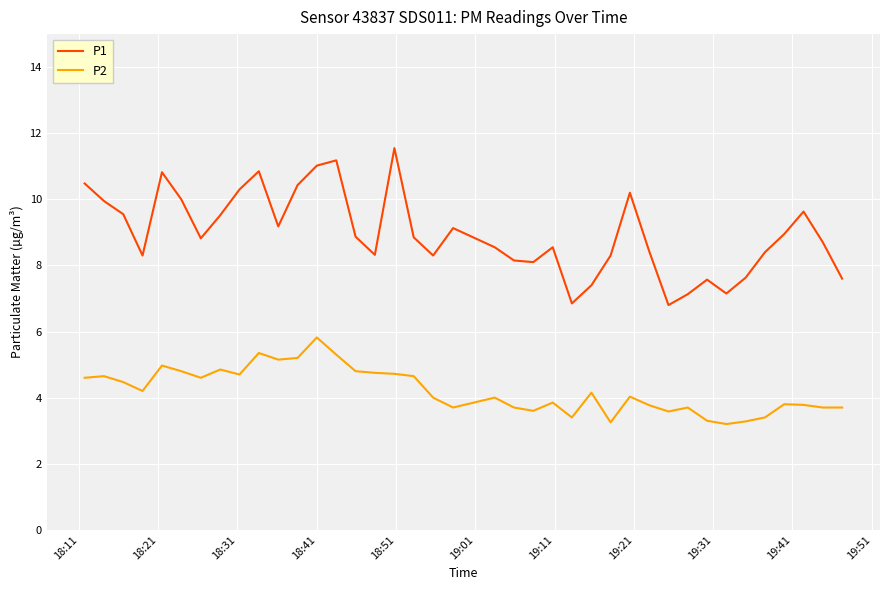

True or false: P2 has more than 0 points higher than both neighbors.

True